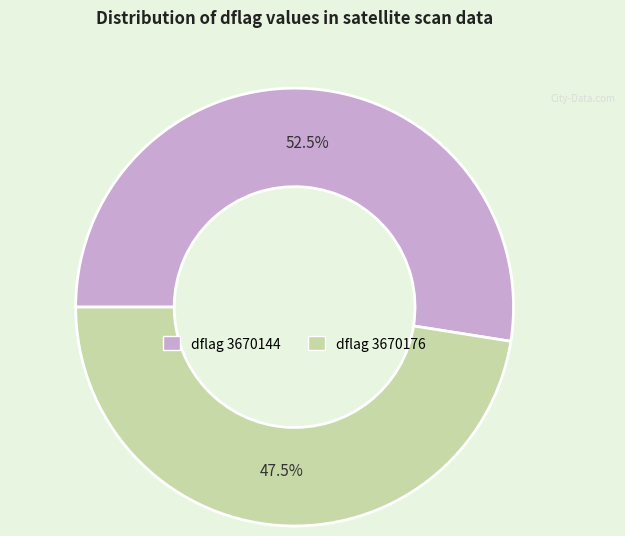

Is there a majority slice in this chart?

Yes